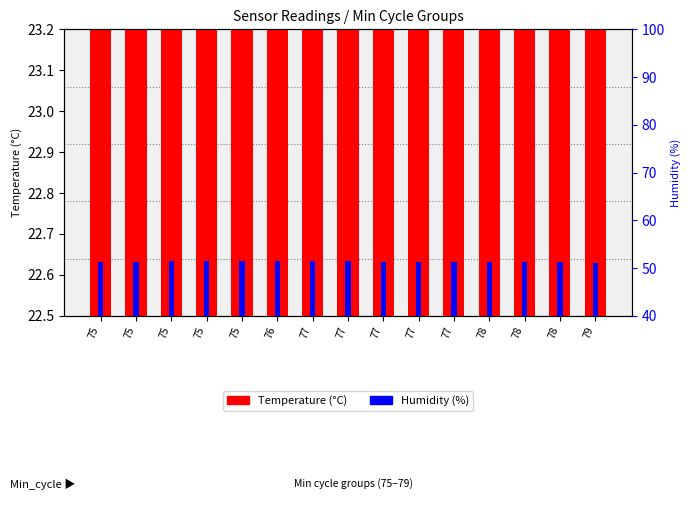

How many distinct data groups are displayed?

2